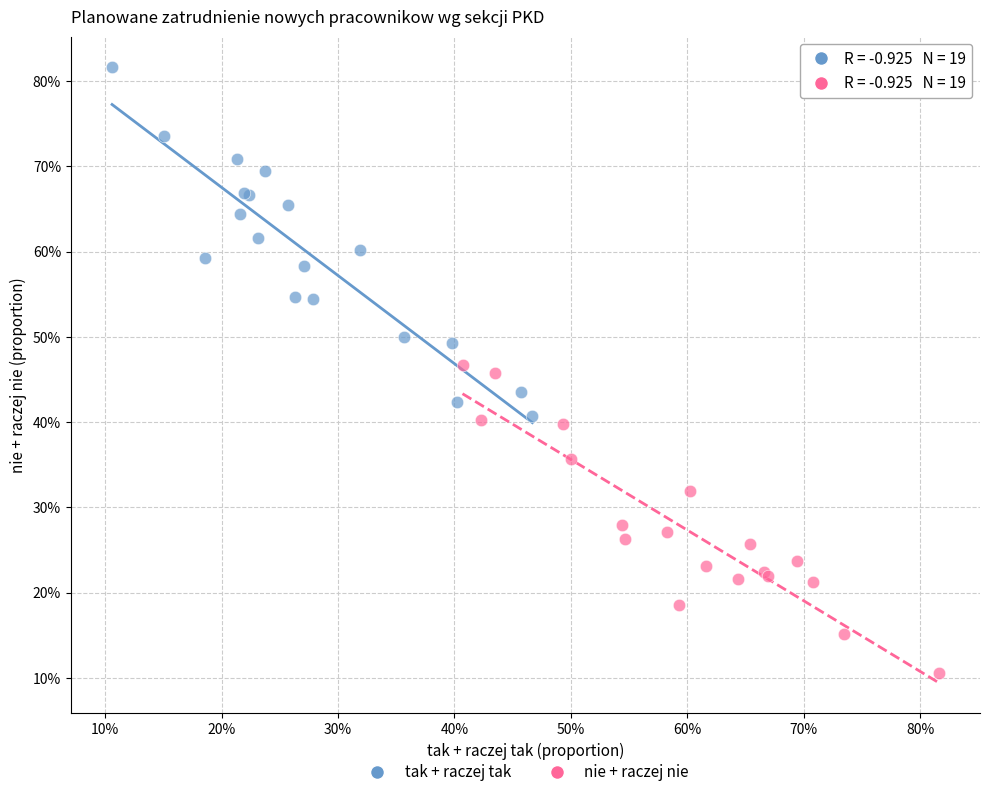

Which series contains the lowest Y value?

nie + raczej nie